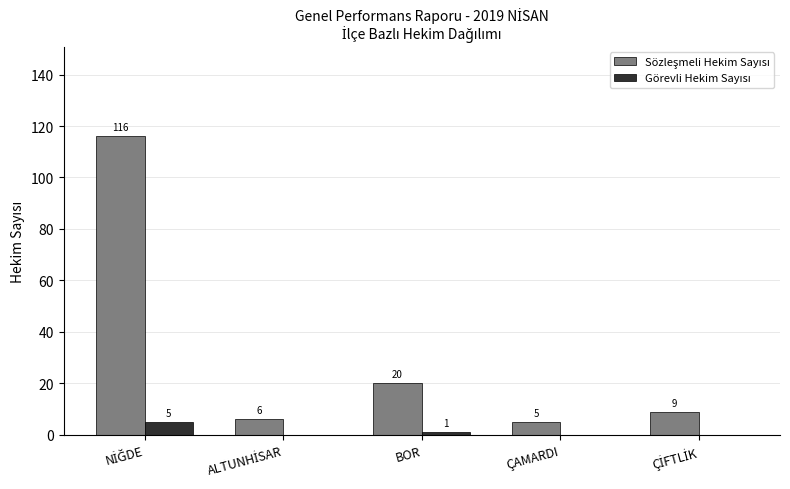

What is the greatest value displayed?

116